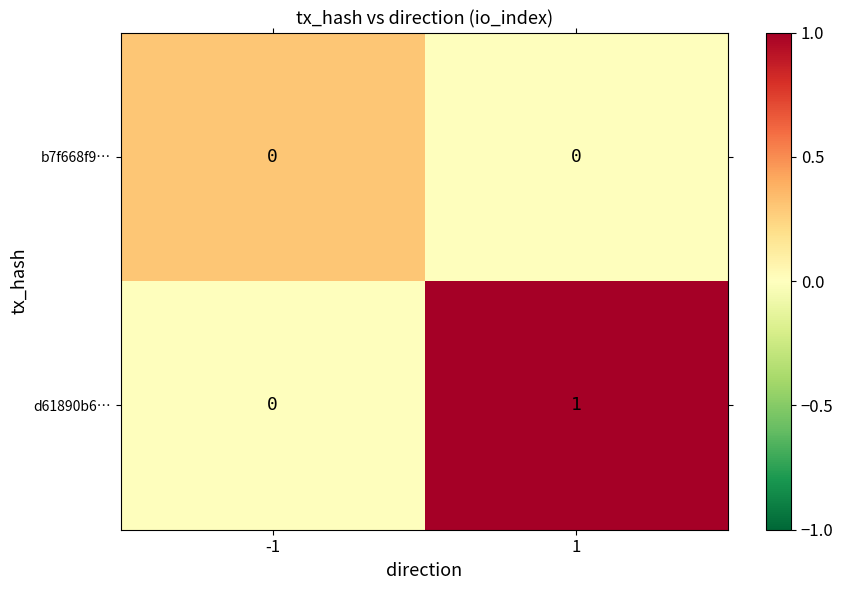

At 1, list the series in order from largest to smallest.

d61890b6…, b7f668f9…